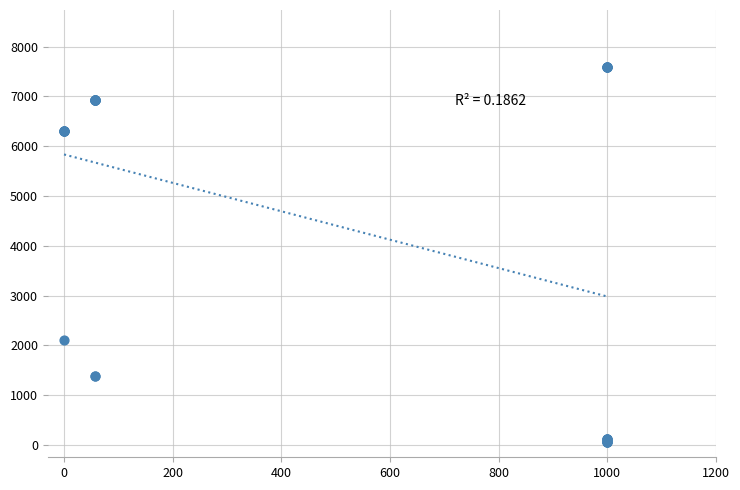

What Y value in the scatter plot is closest to 3826?

2108.4